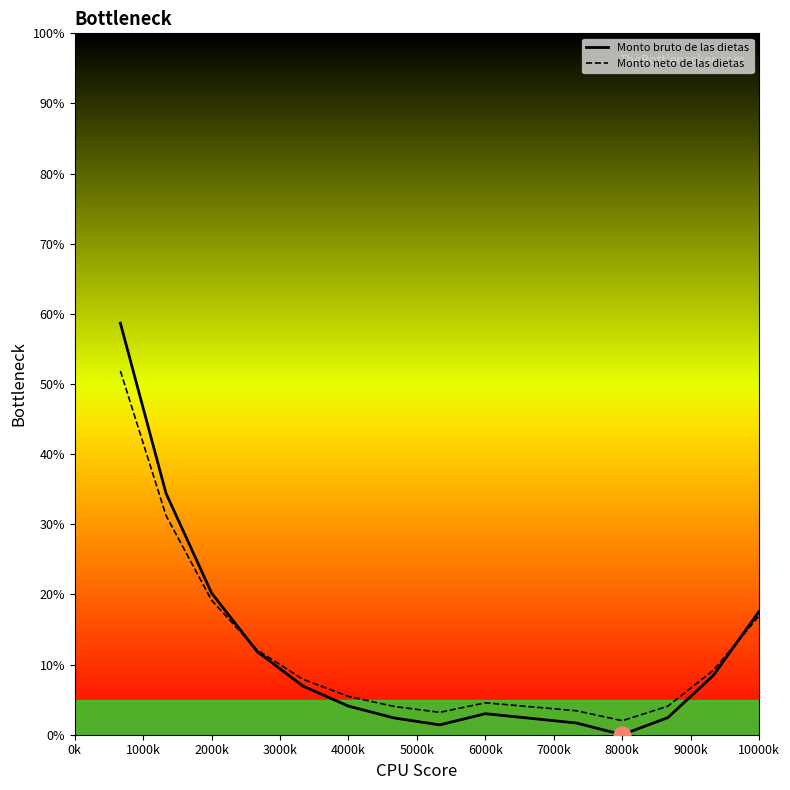

Rank the series by their maximum value, from lowest to highest.

Monto neto de las dietas, Monto bruto de las dietas